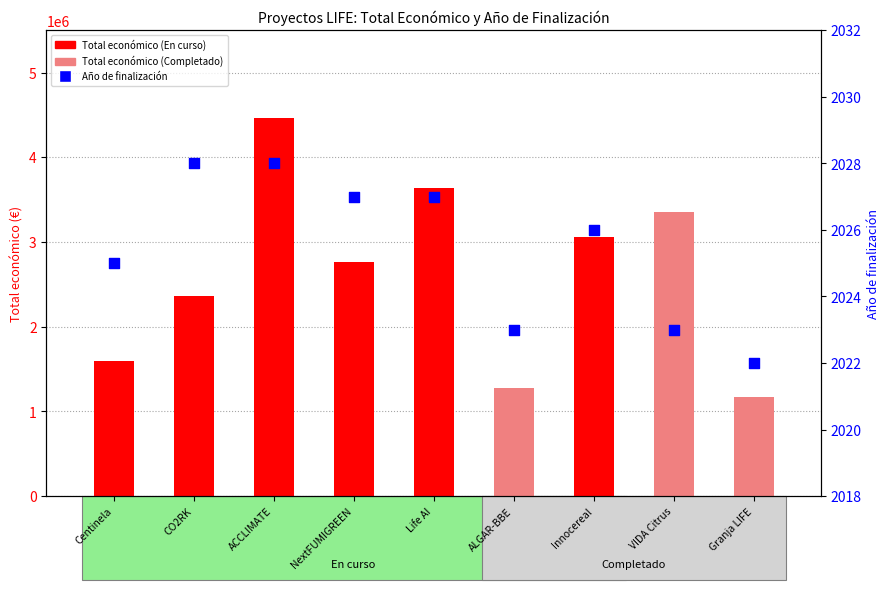

Which has a higher value, ACCLIMATE or ALGAR-BBE?

ACCLIMATE